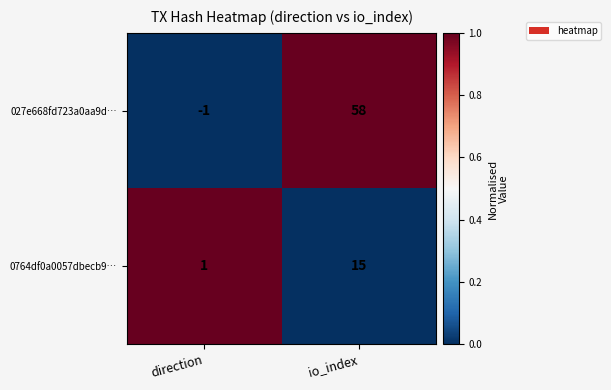

The value of 0764df0a0057dbecb9… at direction is 1. True or false?

True